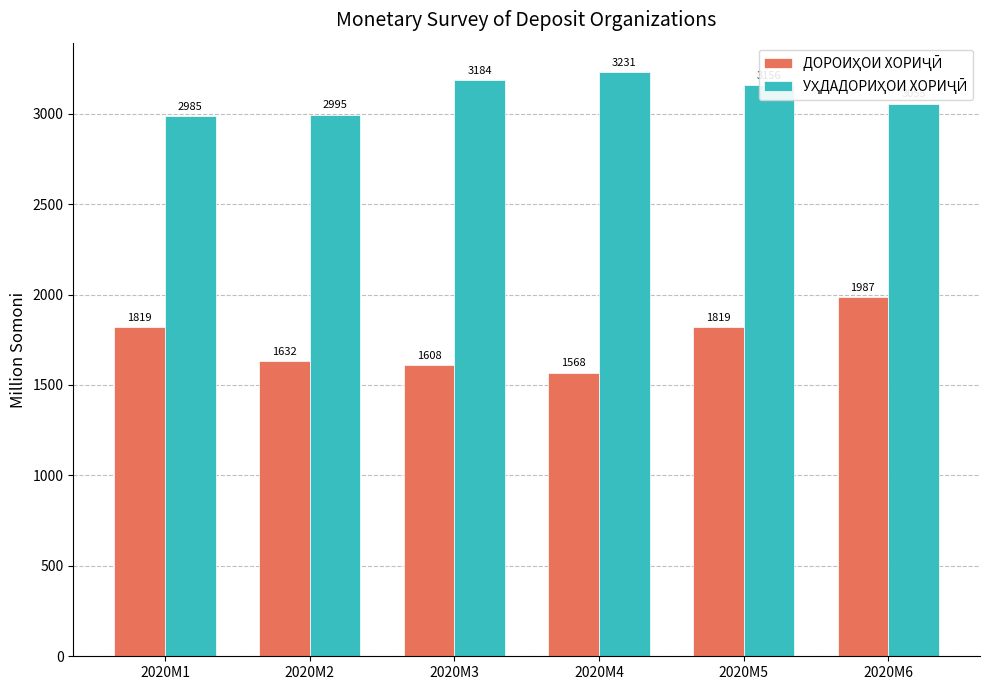

What is the greatest value displayed?

3231.0